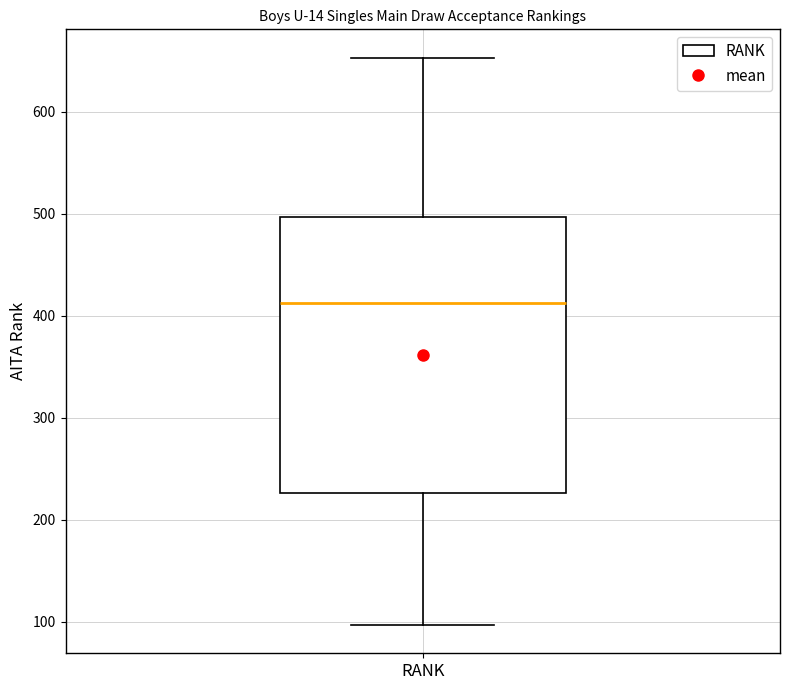

Transcribe this box plot: give where the median line is, the range the box spans, and where the two whiskers end, as read against the y-axis. The values are not printed on the chart, so give them approximately, as read against the axis.

median 410, box 230 to 500, whiskers 100 to 650